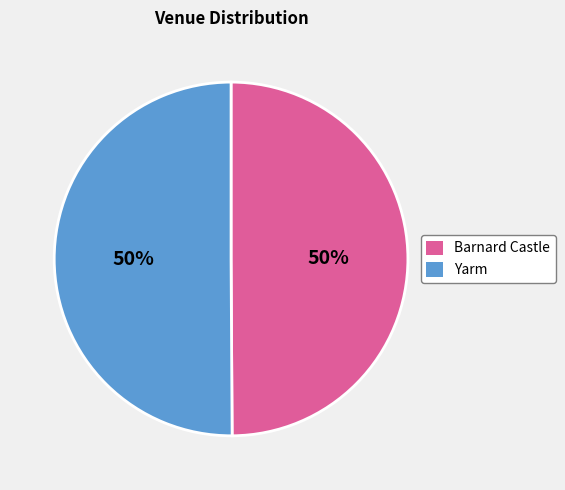

What percentage is the Barnard Castle slice, to the nearest percent?

50%